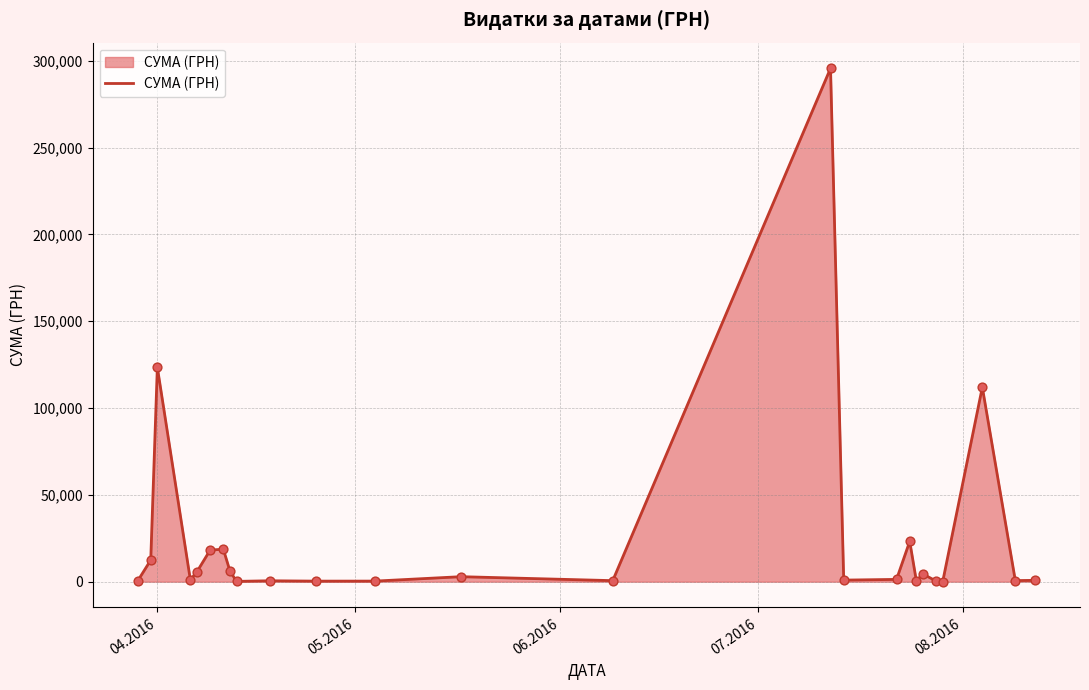

What is the greatest value displayed?

295638.6